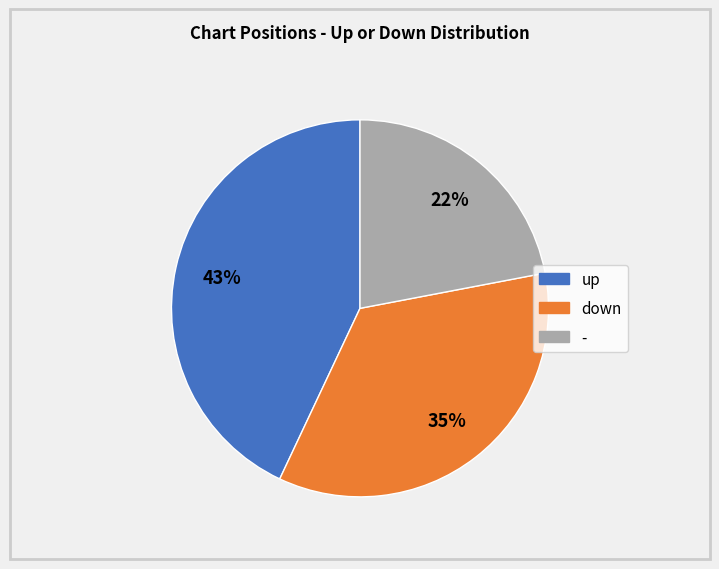

Do down and up together represent more than half of the pie?

Yes